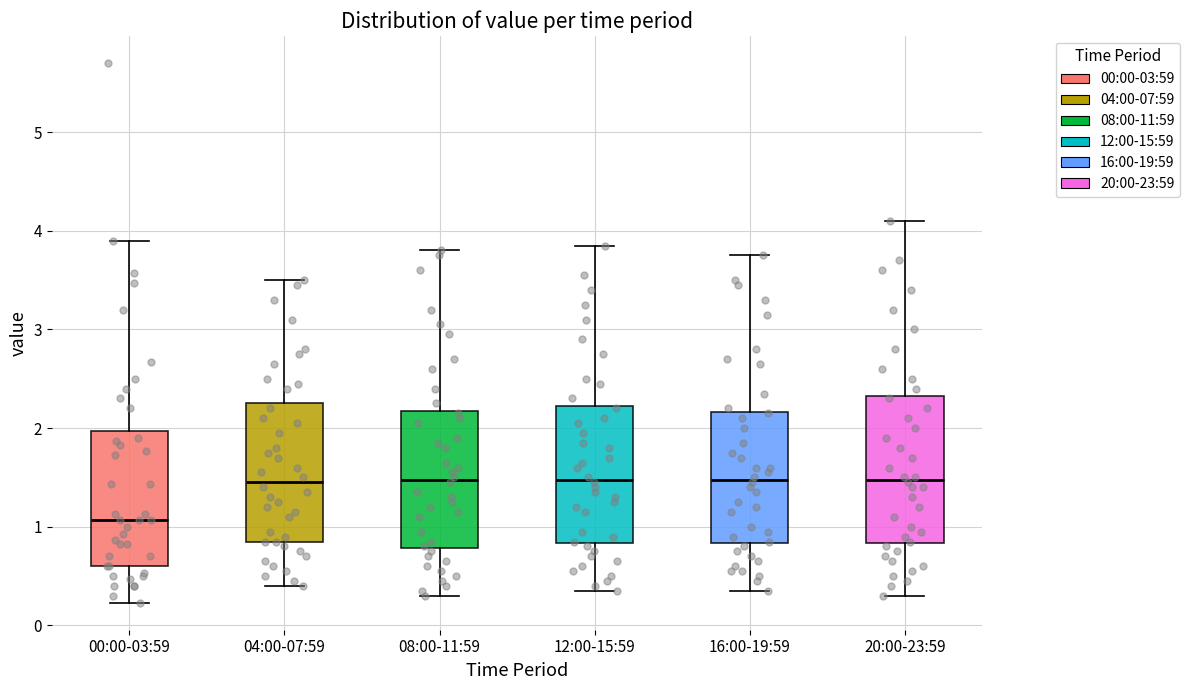

Where does the lower whisker of the box for 16:00-19:59 end on the y-axis? The values are not printed on the chart, so give them approximately, as read against the axis.

0.4